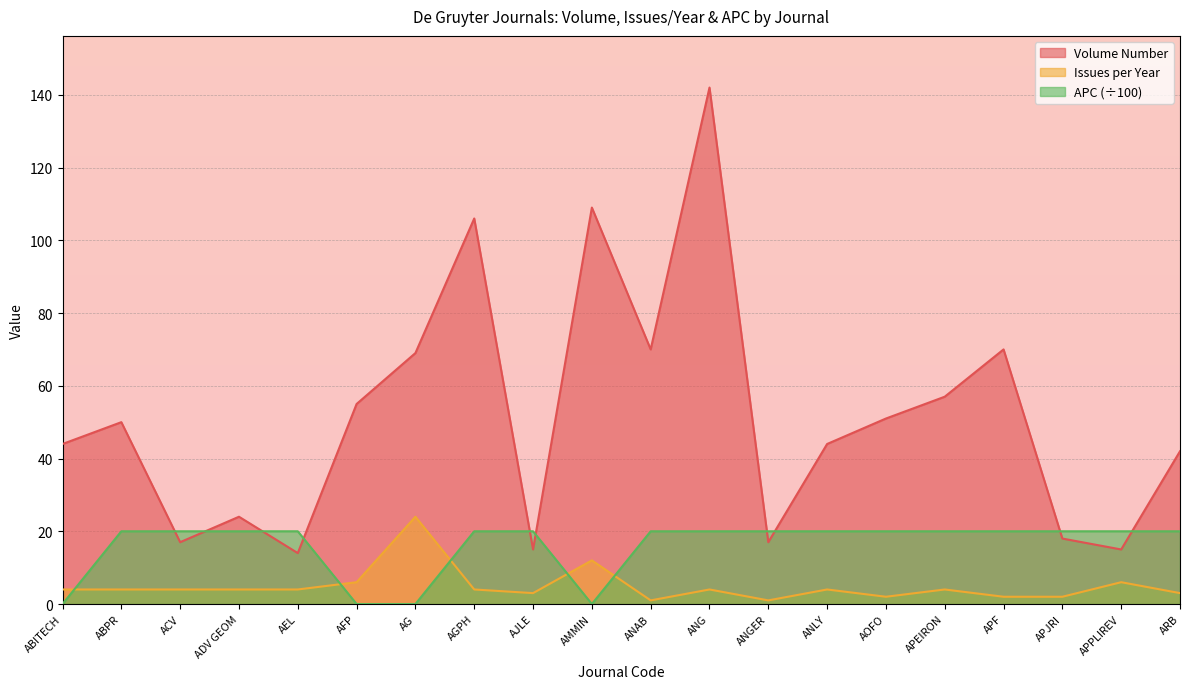

Reading left to right, what are all the values shown in this chart?

Volume Number: 44	50	17	24	14	55	69	106	15	109	70	142	17	44	51	57	70	18	15	42
Issues per Year: 4	4	4	4	4	6	24	4	3	12	1	4	1	4	2	4	2	2	6	3
APC: 0	20	20	20	20	0	0	20	20	0	20	20	20	20	20	20	20	20	20	20